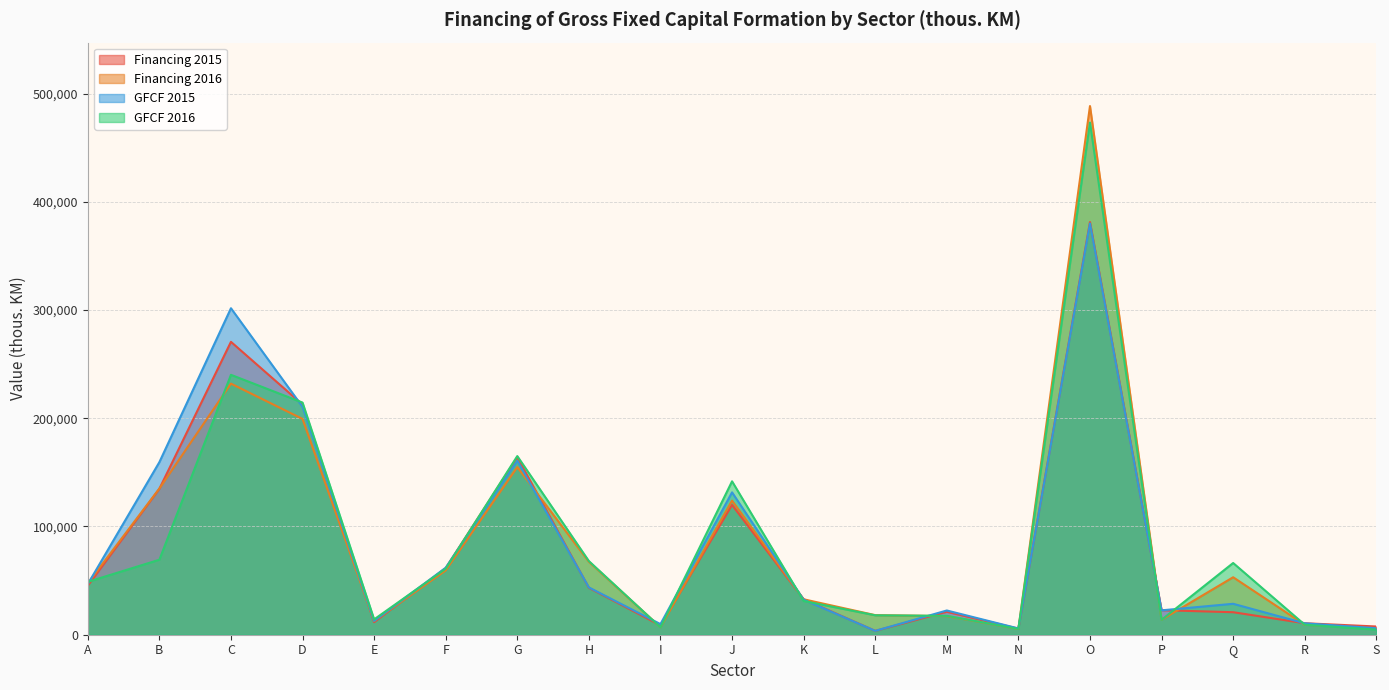

How many lines are shown in the chart?

4